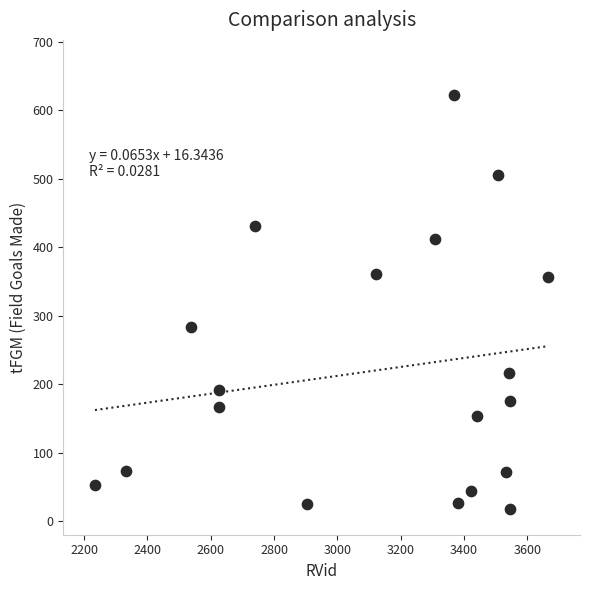

What is the range of Y values (max minus min)?

605